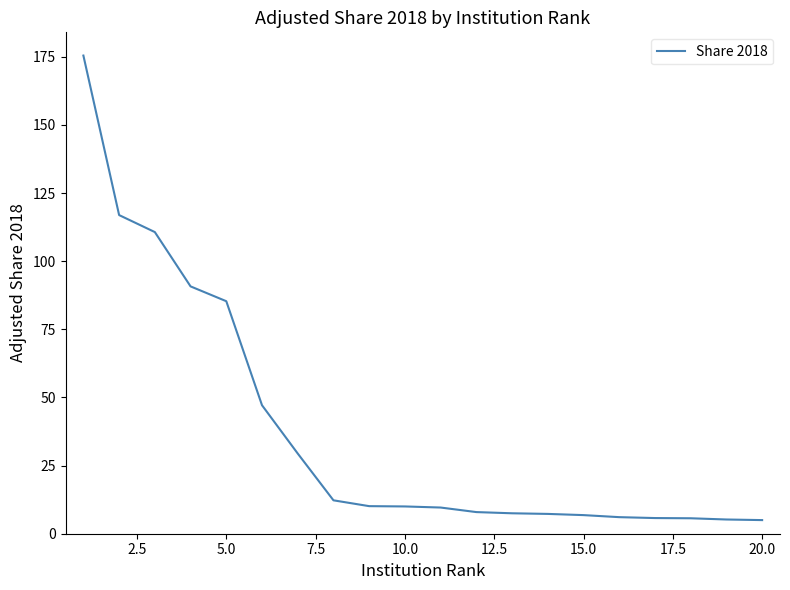

What is the difference between the maximum and minimum values?

170.5